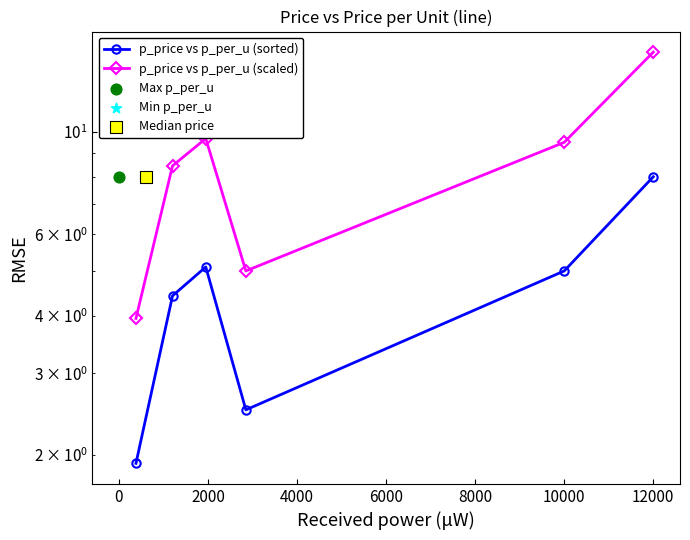

Is the value of p_price vs p_per_u (sorted) at −2000 greater than the value of p_price vs p_per_u (scaled) at 0?

No